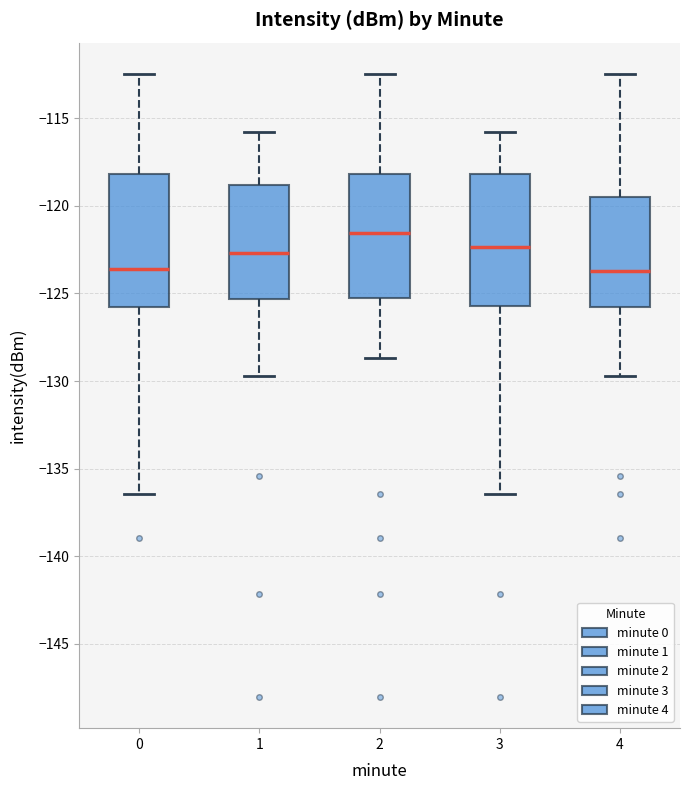

Reading left to right, read every box against the y-axis: the position of its median line, the range the box covers, and the ends of its whiskers. The values are not printed on the chart, so give them approximately, as read against the axis.

0: median -123.5, box -126.0 to -118.0, whiskers -136.5 to -112.5
1: median -122.5, box -125.5 to -119.0, whiskers -129.5 to -116.0
2: median -121.5, box -125.0 to -118.0, whiskers -128.5 to -112.5
3: median -122.5, box -125.5 to -118.0, whiskers -136.5 to -116.0
4: median -123.5, box -126.0 to -119.5, whiskers -129.5 to -112.5